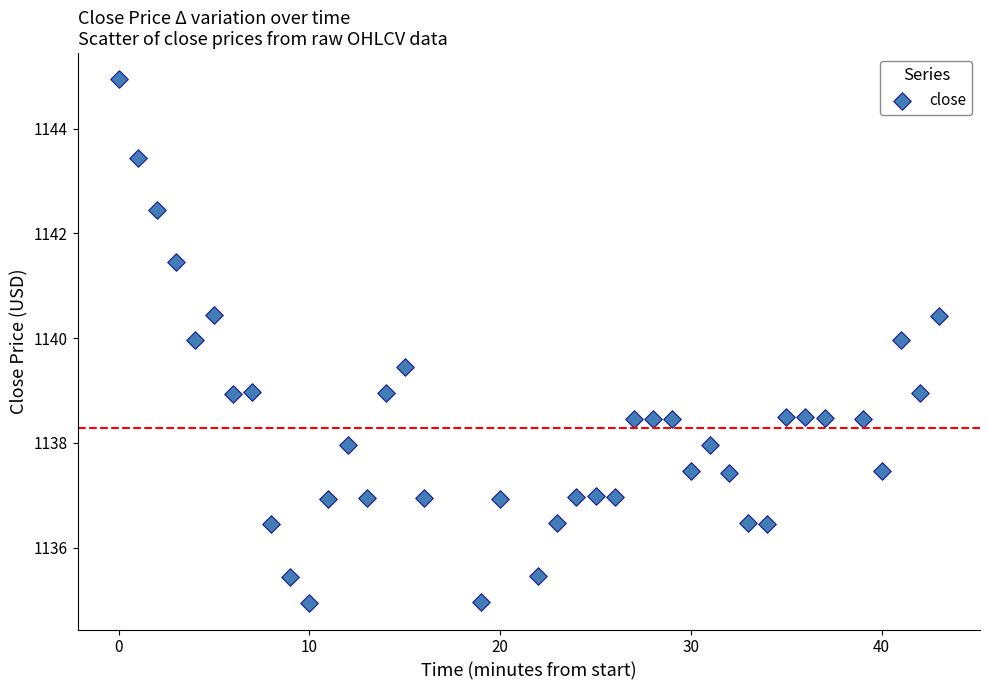

What is the range of Y values (max minus min)?

10.0